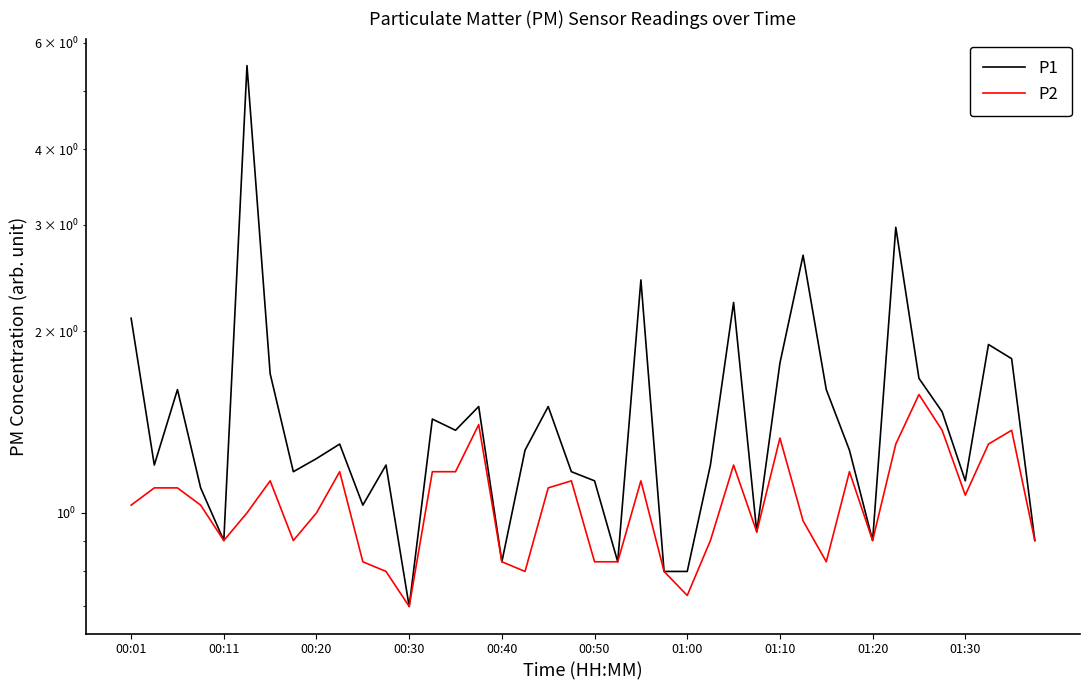

What is the average value of the P2 series?

1.0